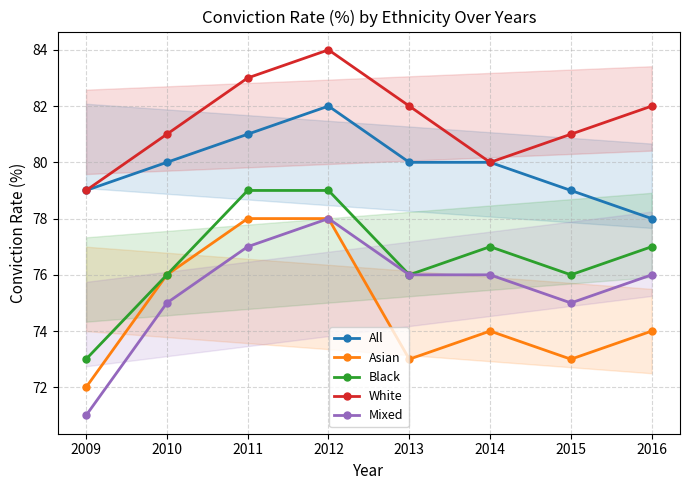

At which category is the sum across all series the highest?

2012